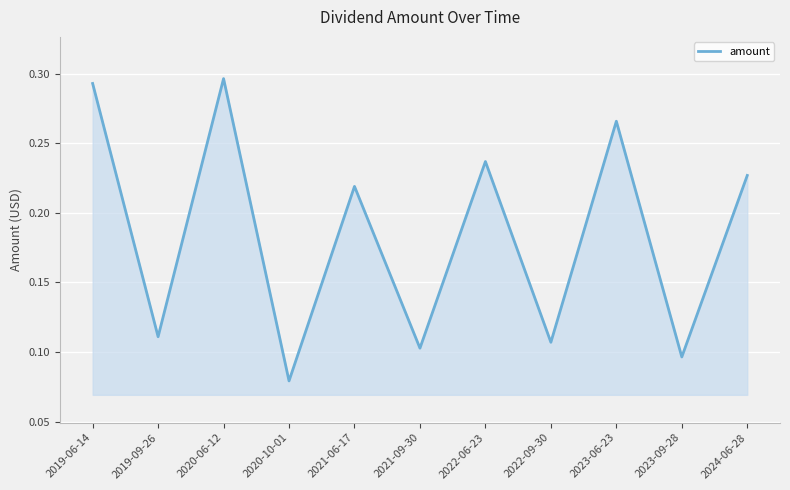

Rank the categories by value from lowest to highest.

2020-10-01, 2023-09-28, 2021-09-30, 2022-09-30, 2019-09-26, 2021-06-17, 2024-06-28, 2022-06-23, 2023-06-23, 2019-06-14, 2020-06-12